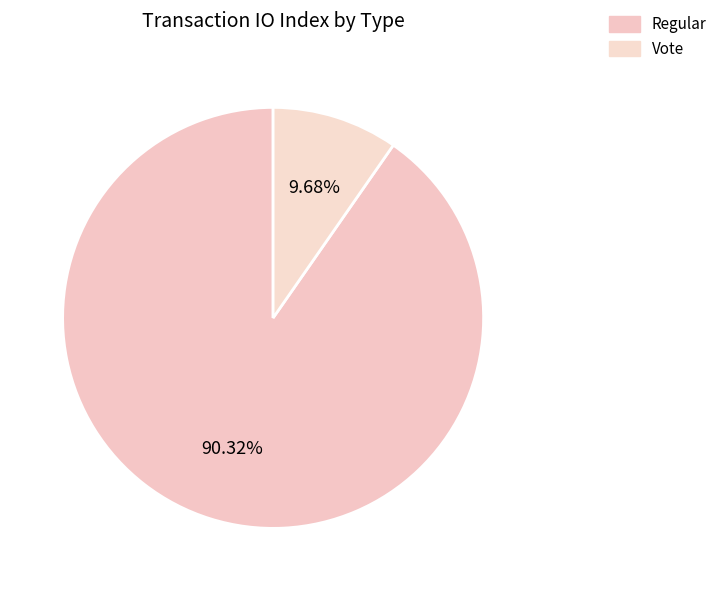

How many slices are in this pie chart?

2